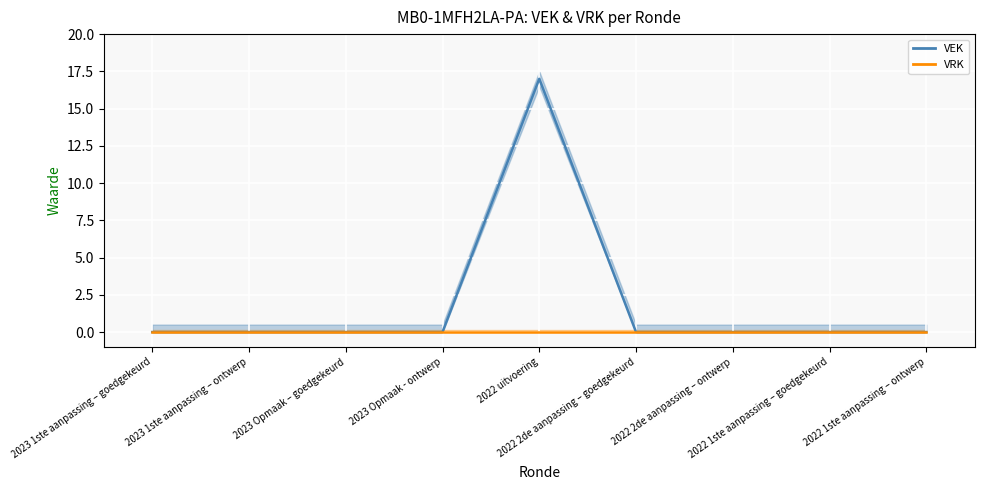

What is the greatest value displayed?

17